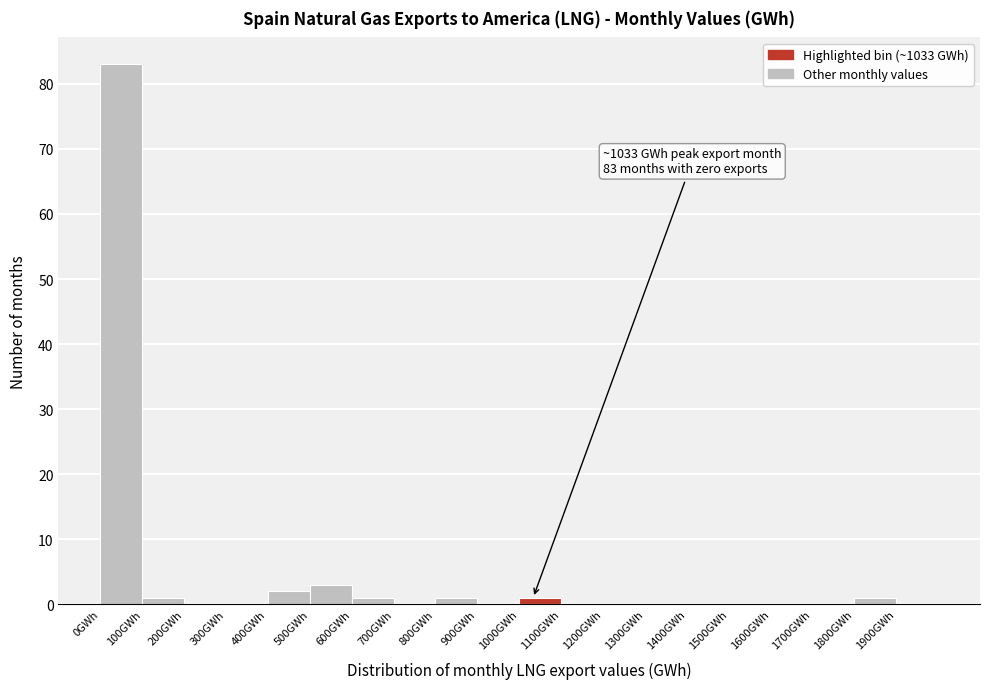

Over which range of the x-axis is the bar tallest?

0 to 100